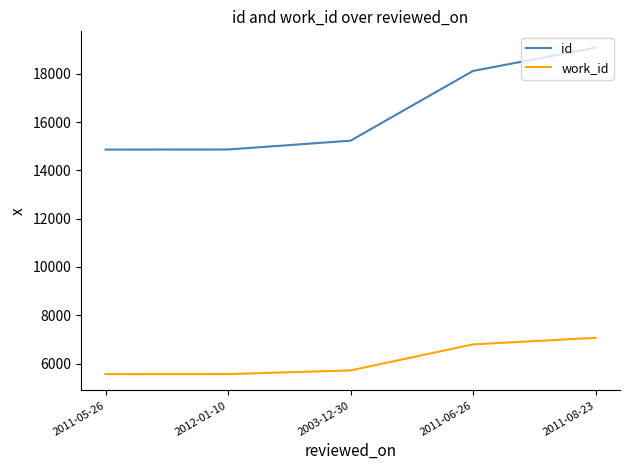

At which label is id closest to 16975?

2011-06-26